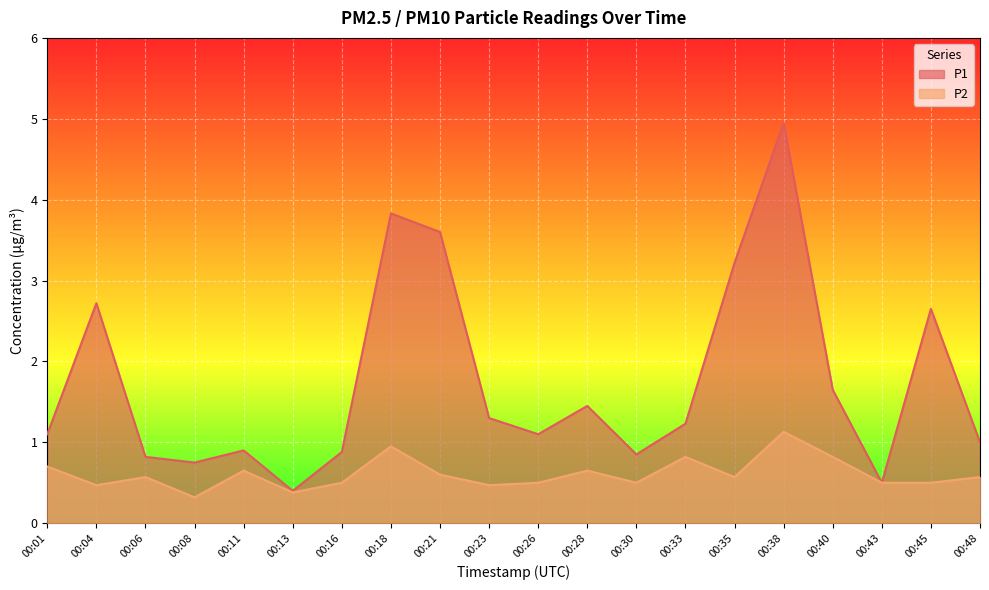

True or false: P2 and P1 cross at least once.

False